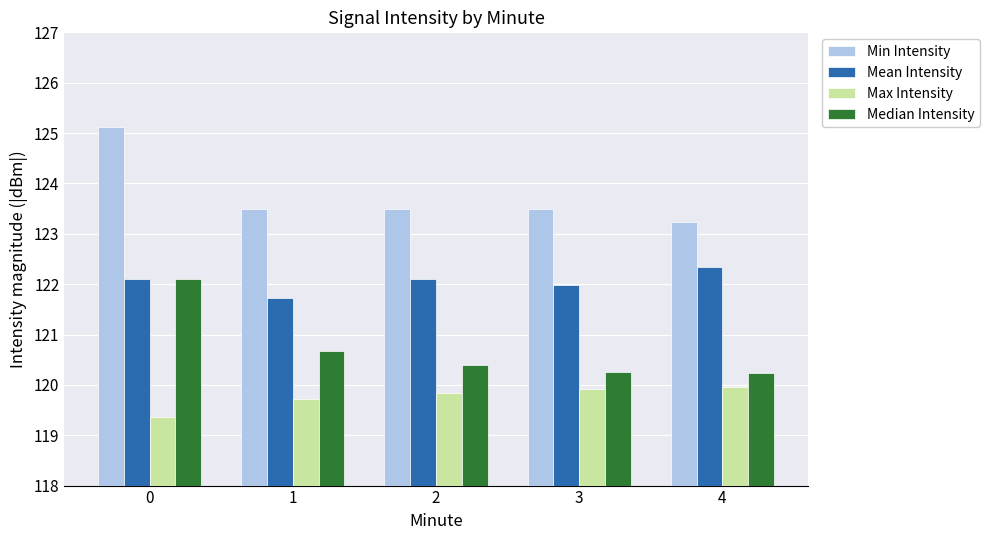

The value of Mean Intensity at 2 is 122.1. True or false?

True